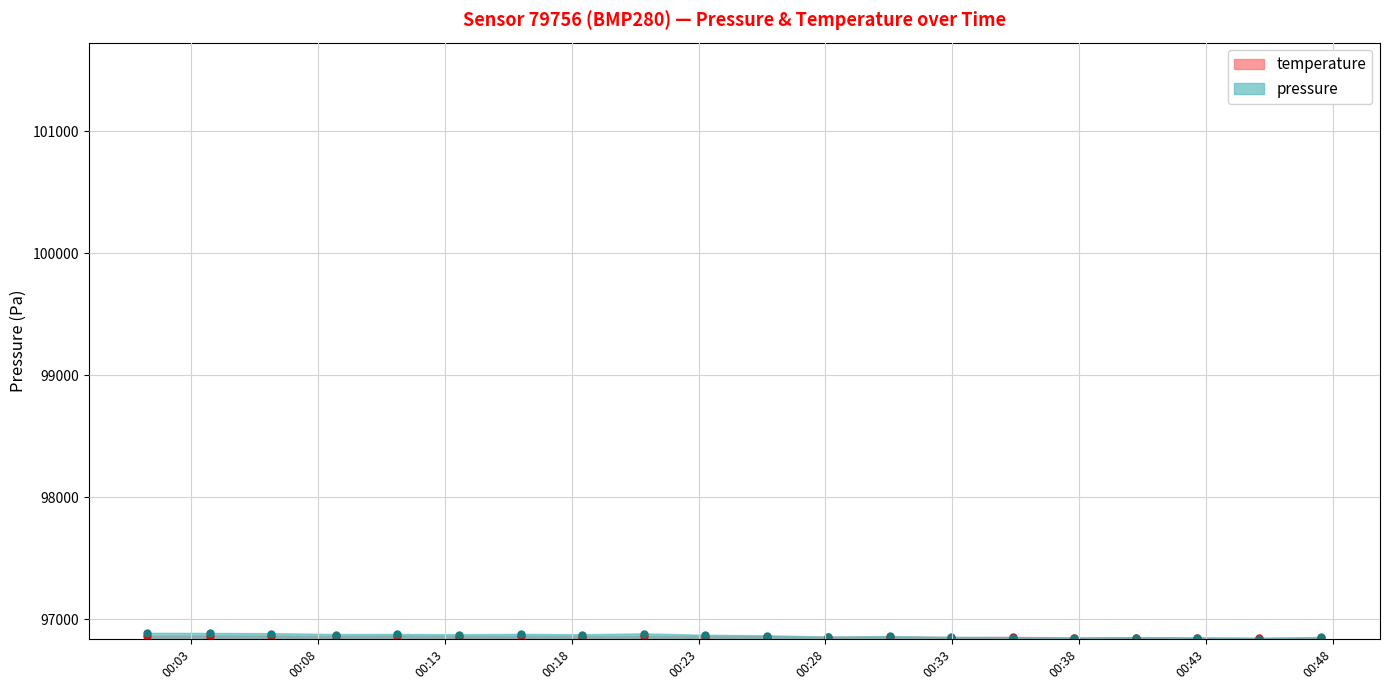

Which series changed the most between 2023-04-23T00:03:43 and 2023-04-23T00:16:00?

pressure